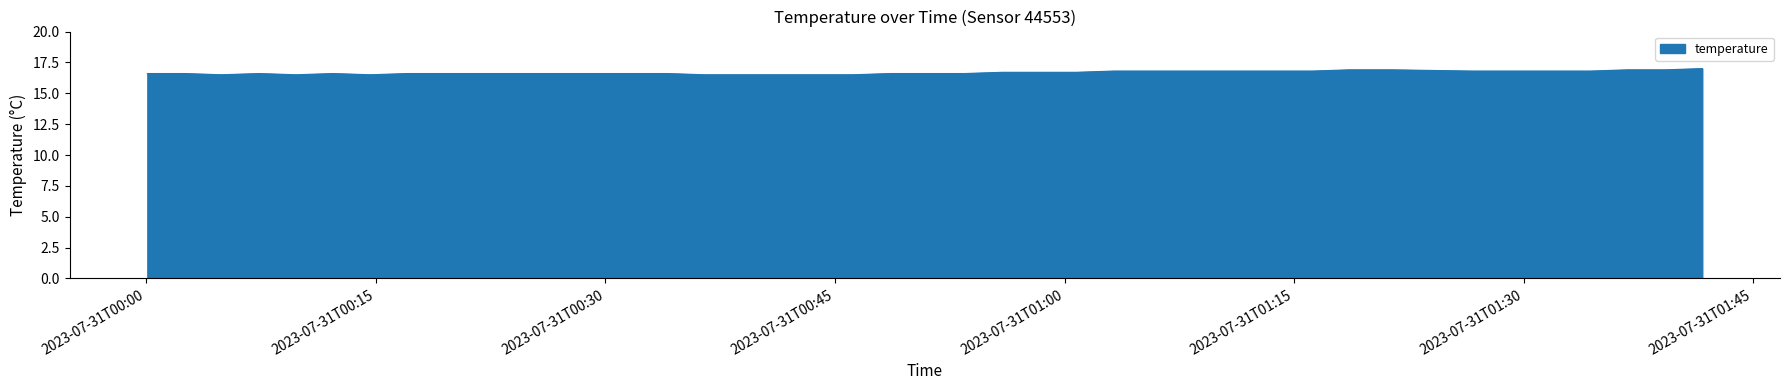

What is the smallest value displayed?

16.5